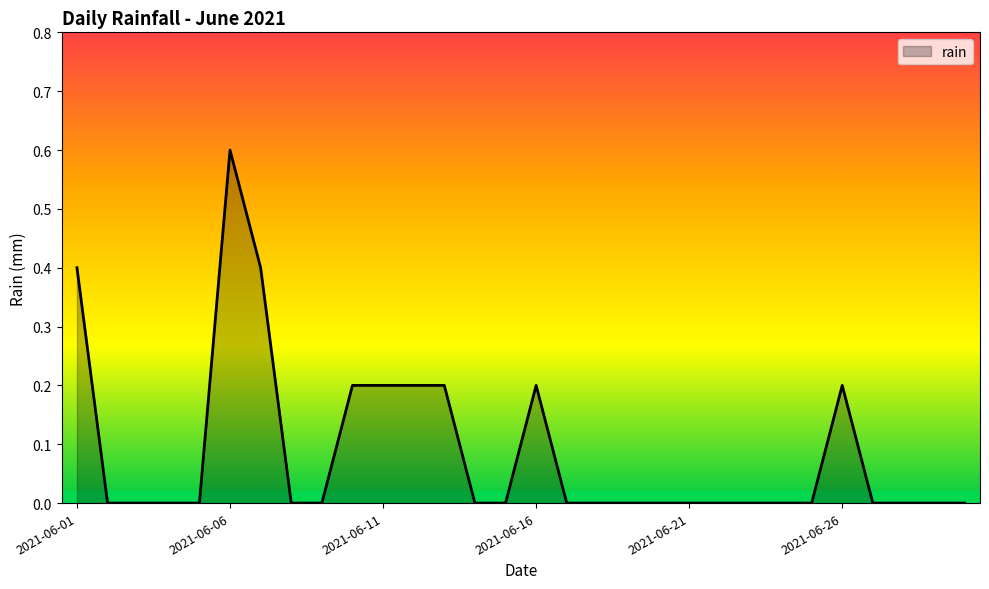

What is the difference between the maximum and minimum values?

0.6